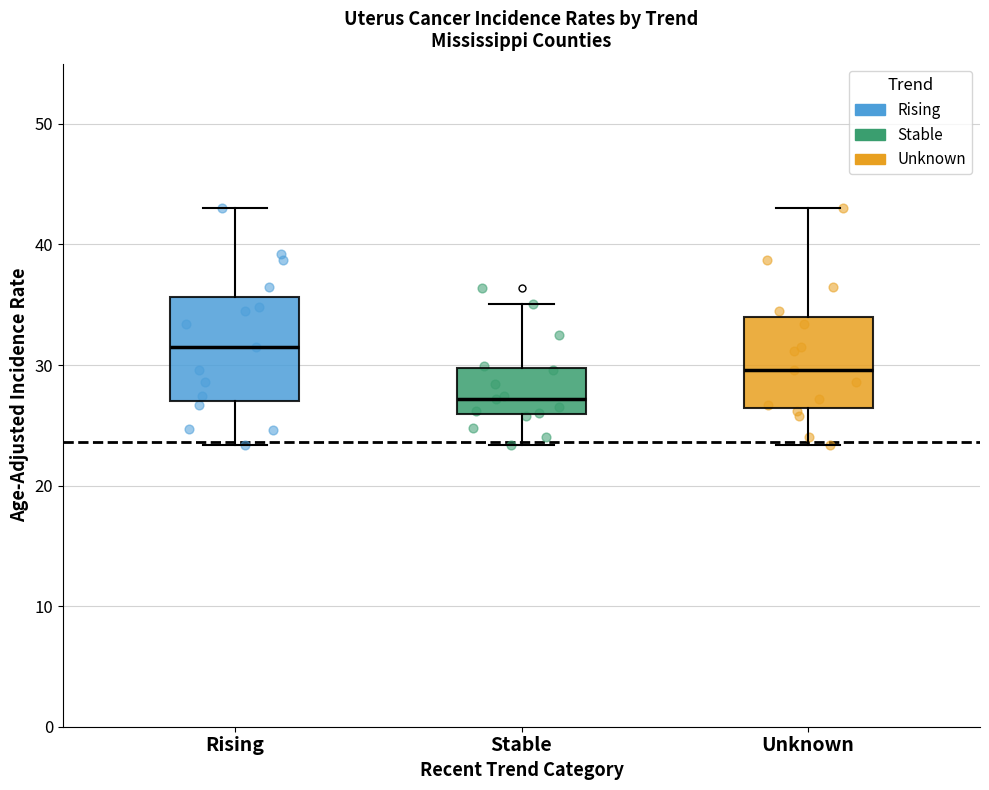

Which box has the highest median line?

Rising